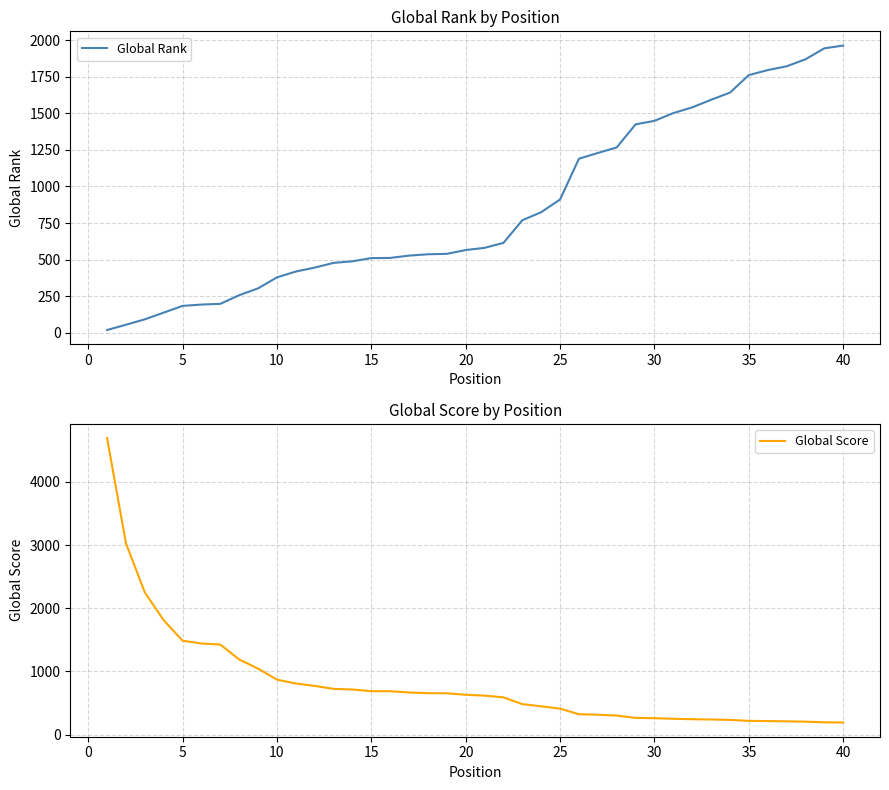

How many intersections are there between Global Rank and Global Score?

1